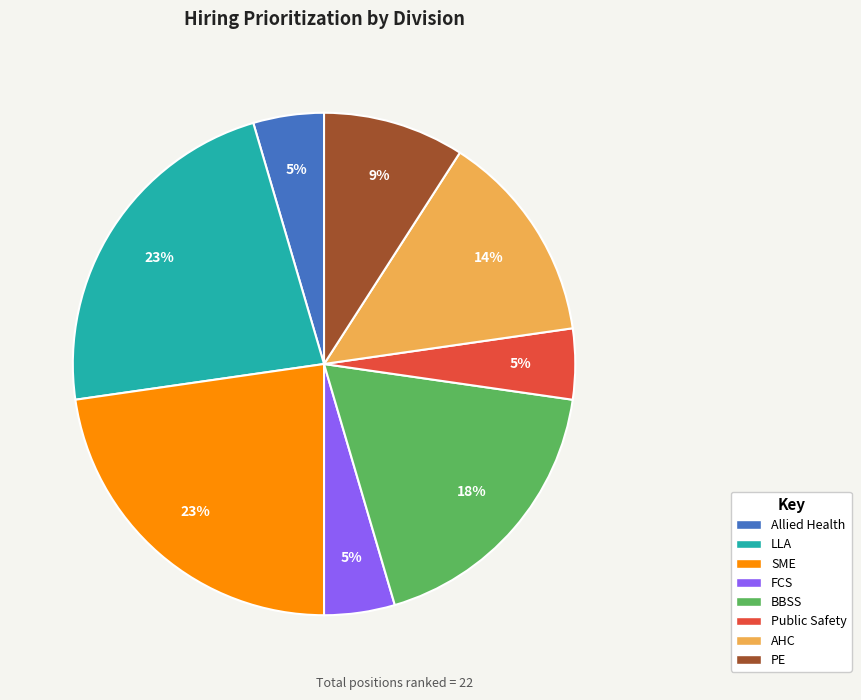

Is it true that BBSS is 7% of the pie?

False